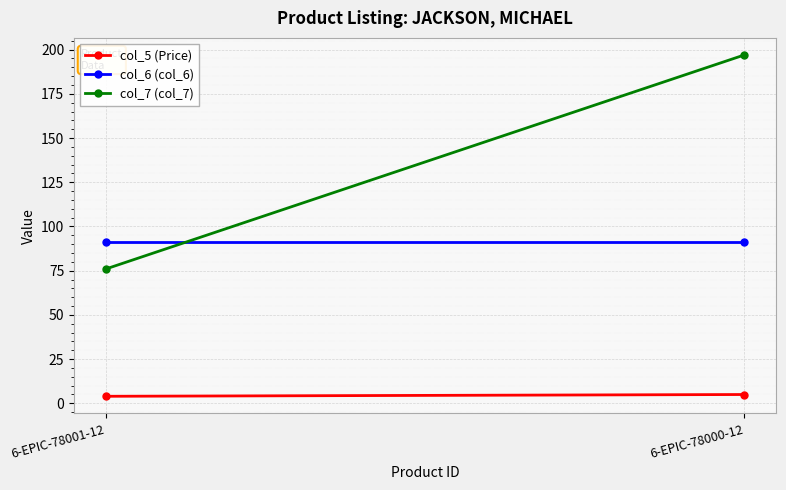

At which label does col_5 (Price) reach its peak?

6-EPIC-78000-12